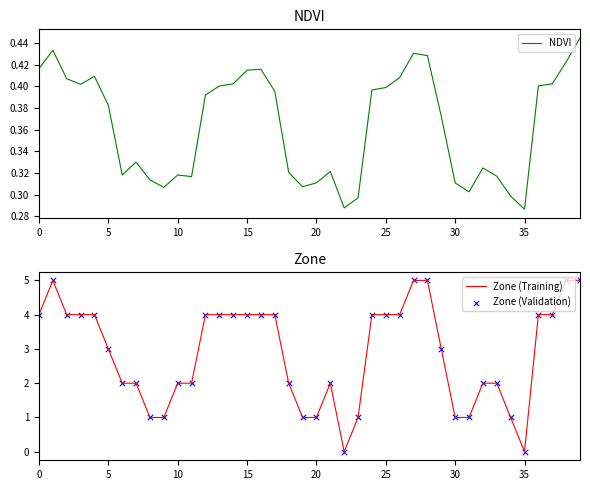

What are all the series names shown in the legend?

NDVI, Zone (Training), Zone (Validation)